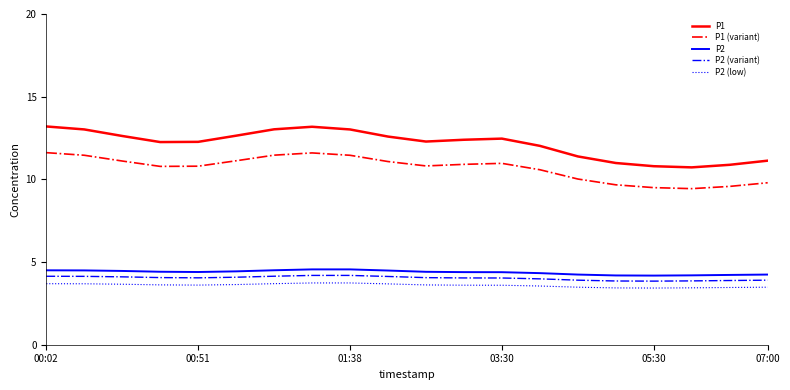

What is the highest value of the P2 (variant) series?

4.2